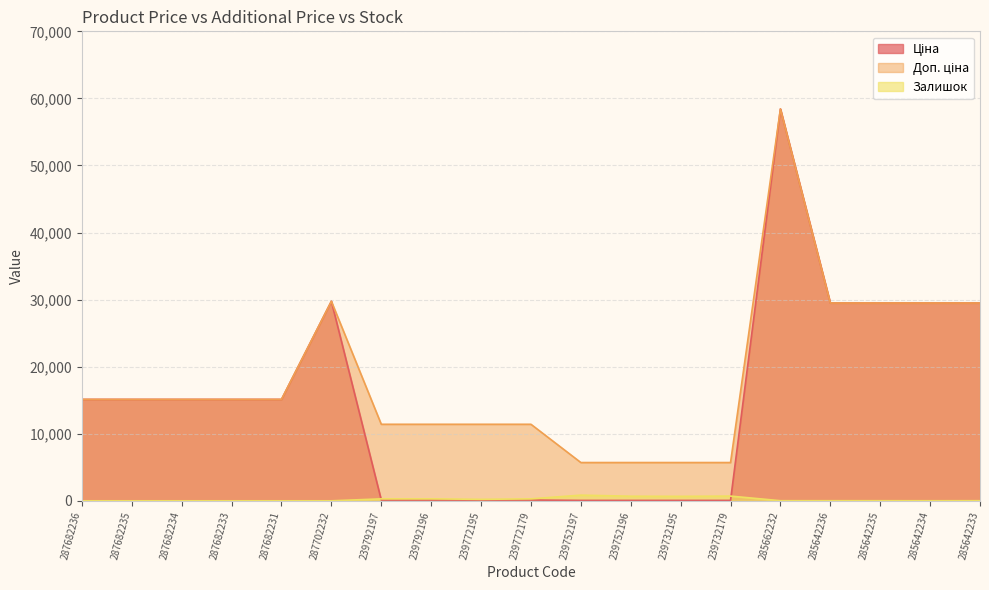

Which series has the largest total across all categories?

Доп. ціна